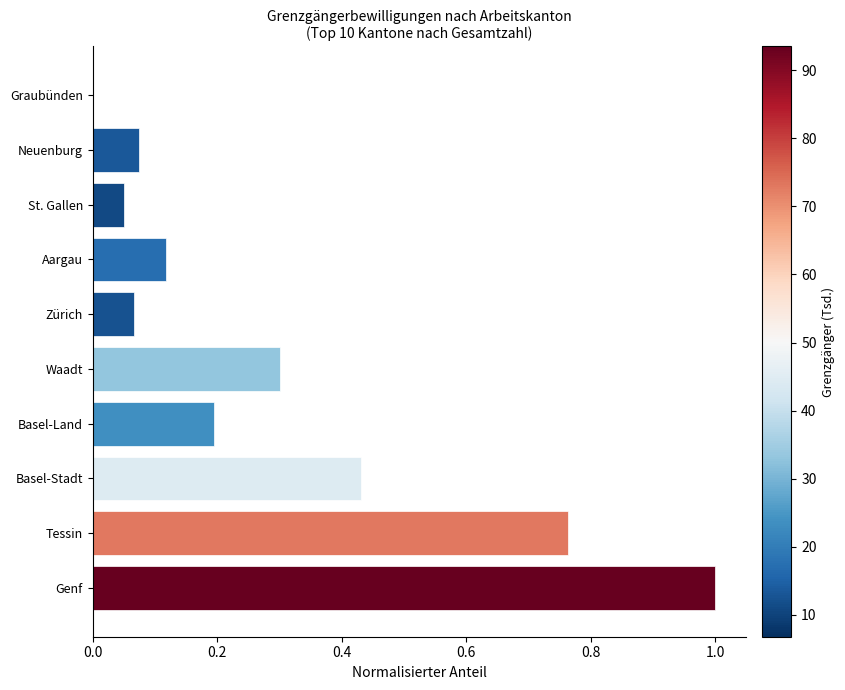

What is the sum of all values?

3.0